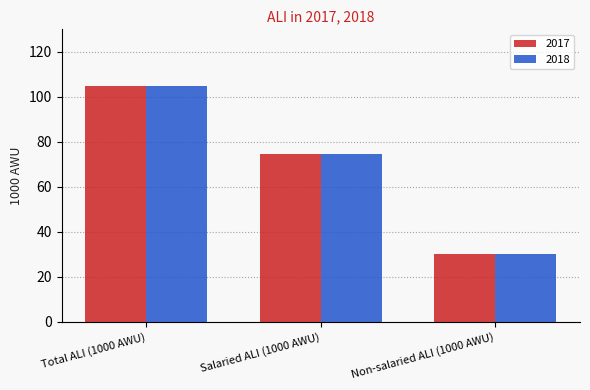

What is the maximum value shown in the chart?

104.6